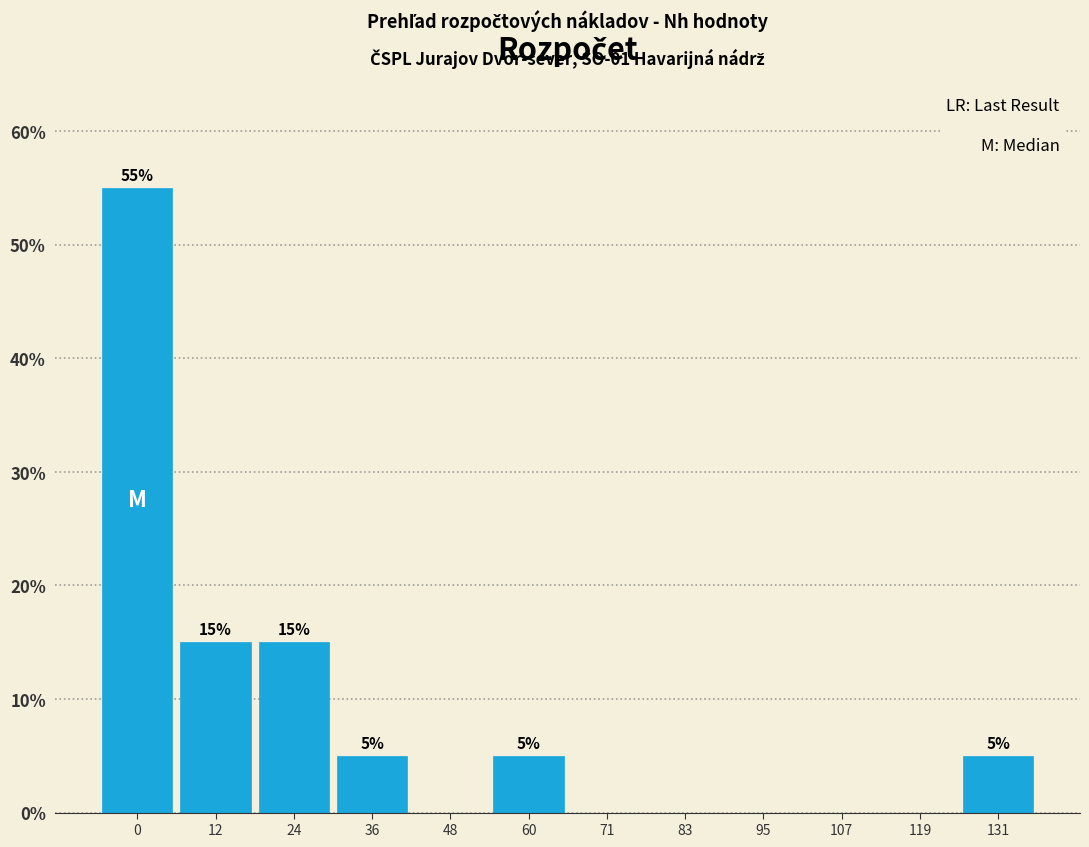

Reading left to right, extract all data points from this chart.

0=55.0	12=15.0	24=15.0	36=5.0	48=0.0	60=5.0	71=0.0	83=0.0	95=0.0	107=0.0	119=0.0	131=5.0